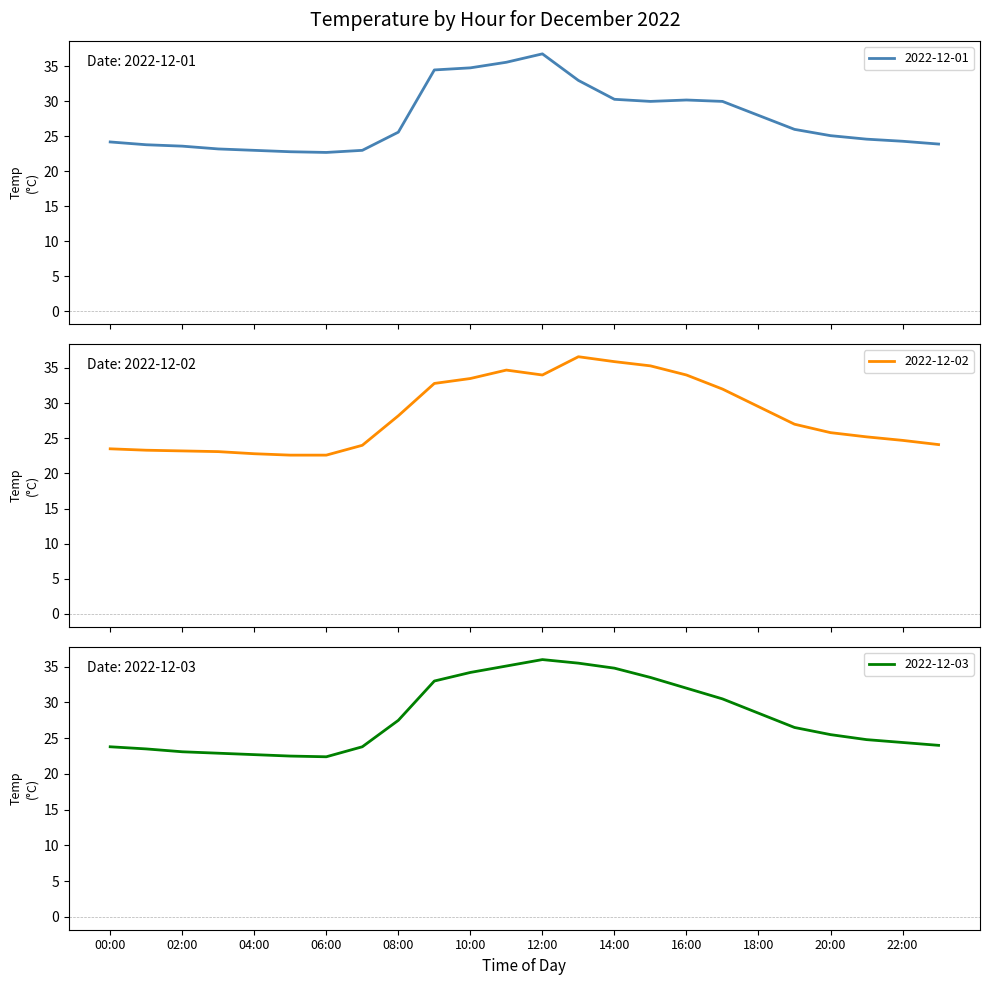

How many data points in 2022-12-02 are less than 27?

12